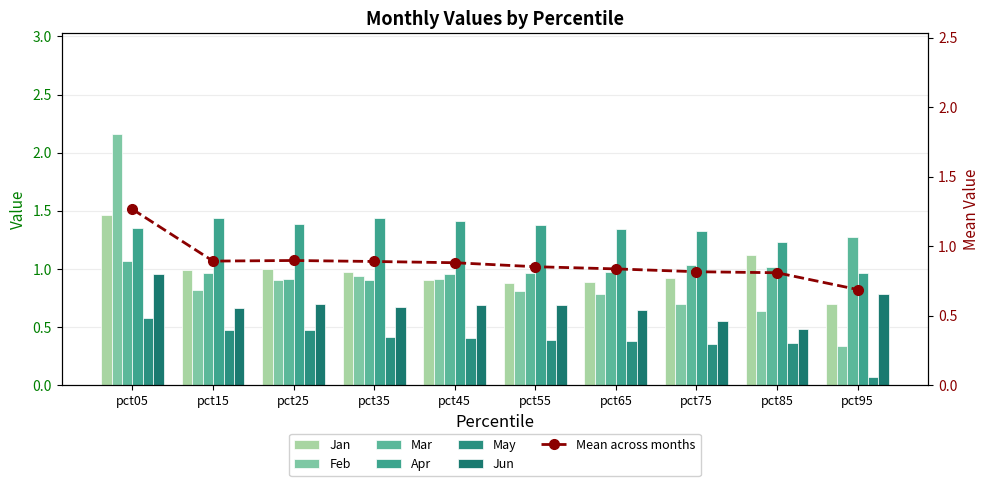

What is the smallest value displayed?

0.1